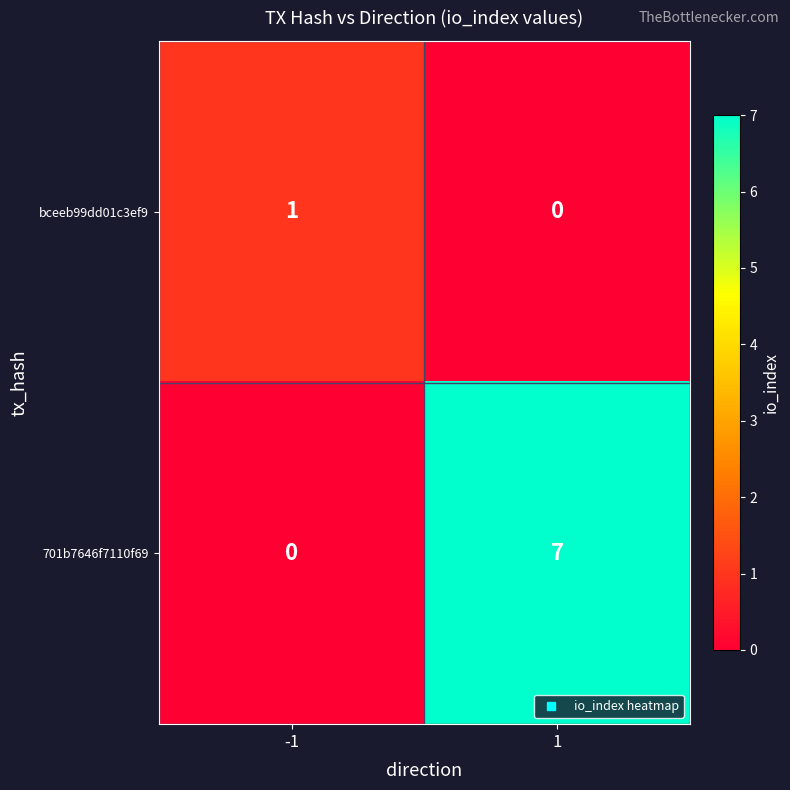

List the series in order of their peak value, highest first.

701b7646f7110f69, bceeb99dd01c3ef9